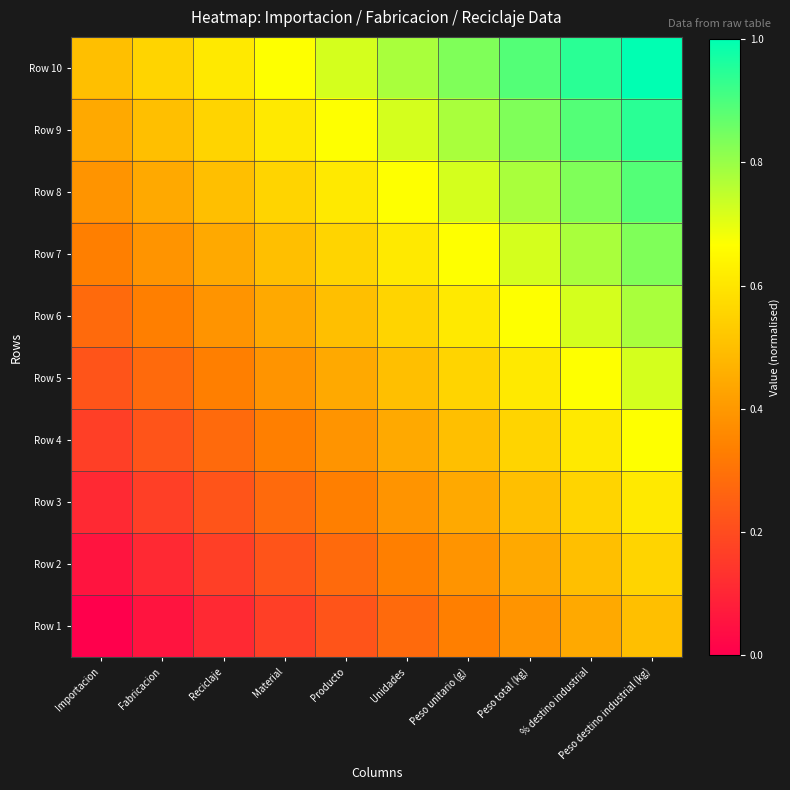

At how many categories does at least one series exceed 0?

10